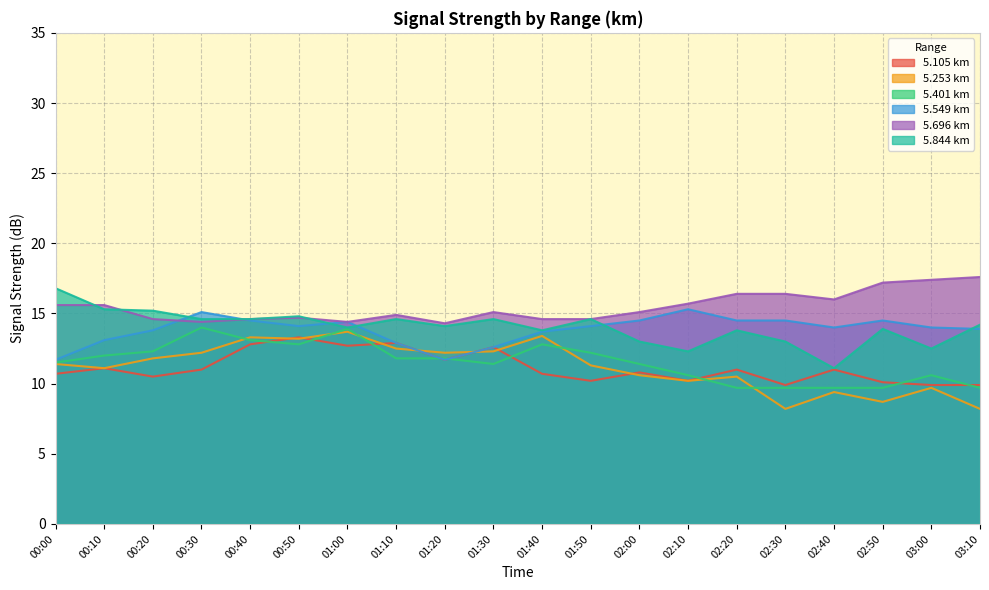

True or false: 5.105 km has a value of 16.8 at 01:40.

False